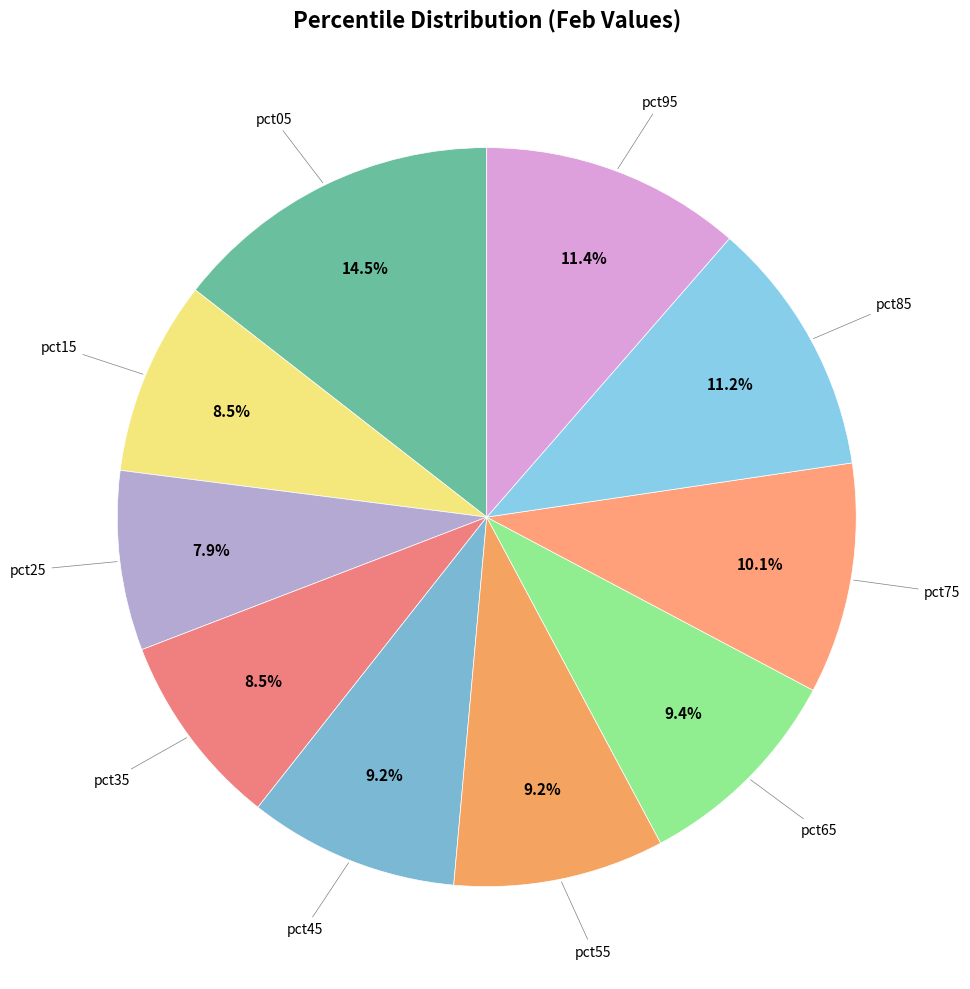

How many slices are in this pie chart?

10